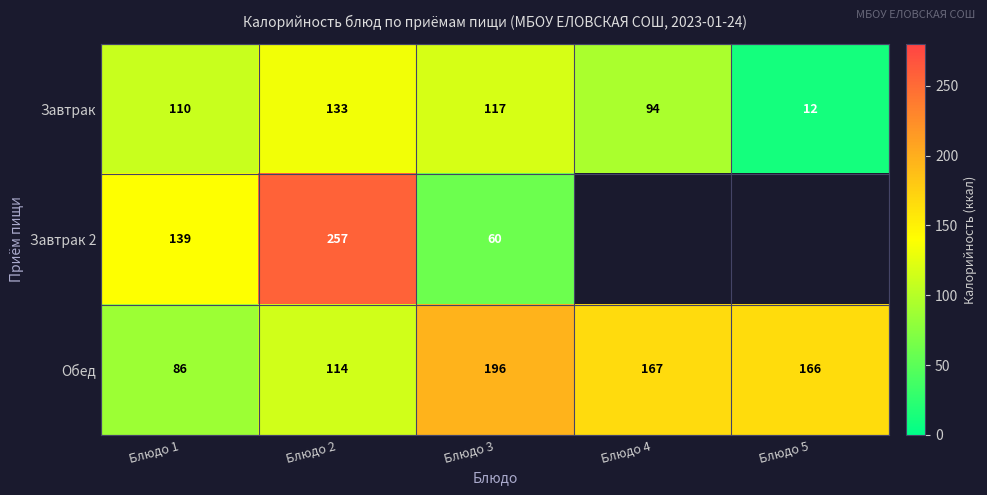

What is the greatest value displayed?

257.0